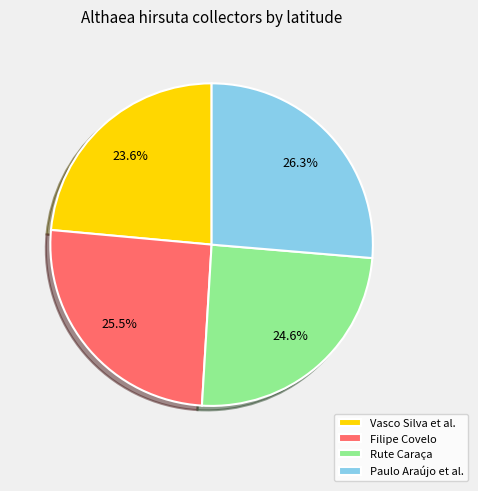

Does Filipe Covelo represent more than half of the total?

No